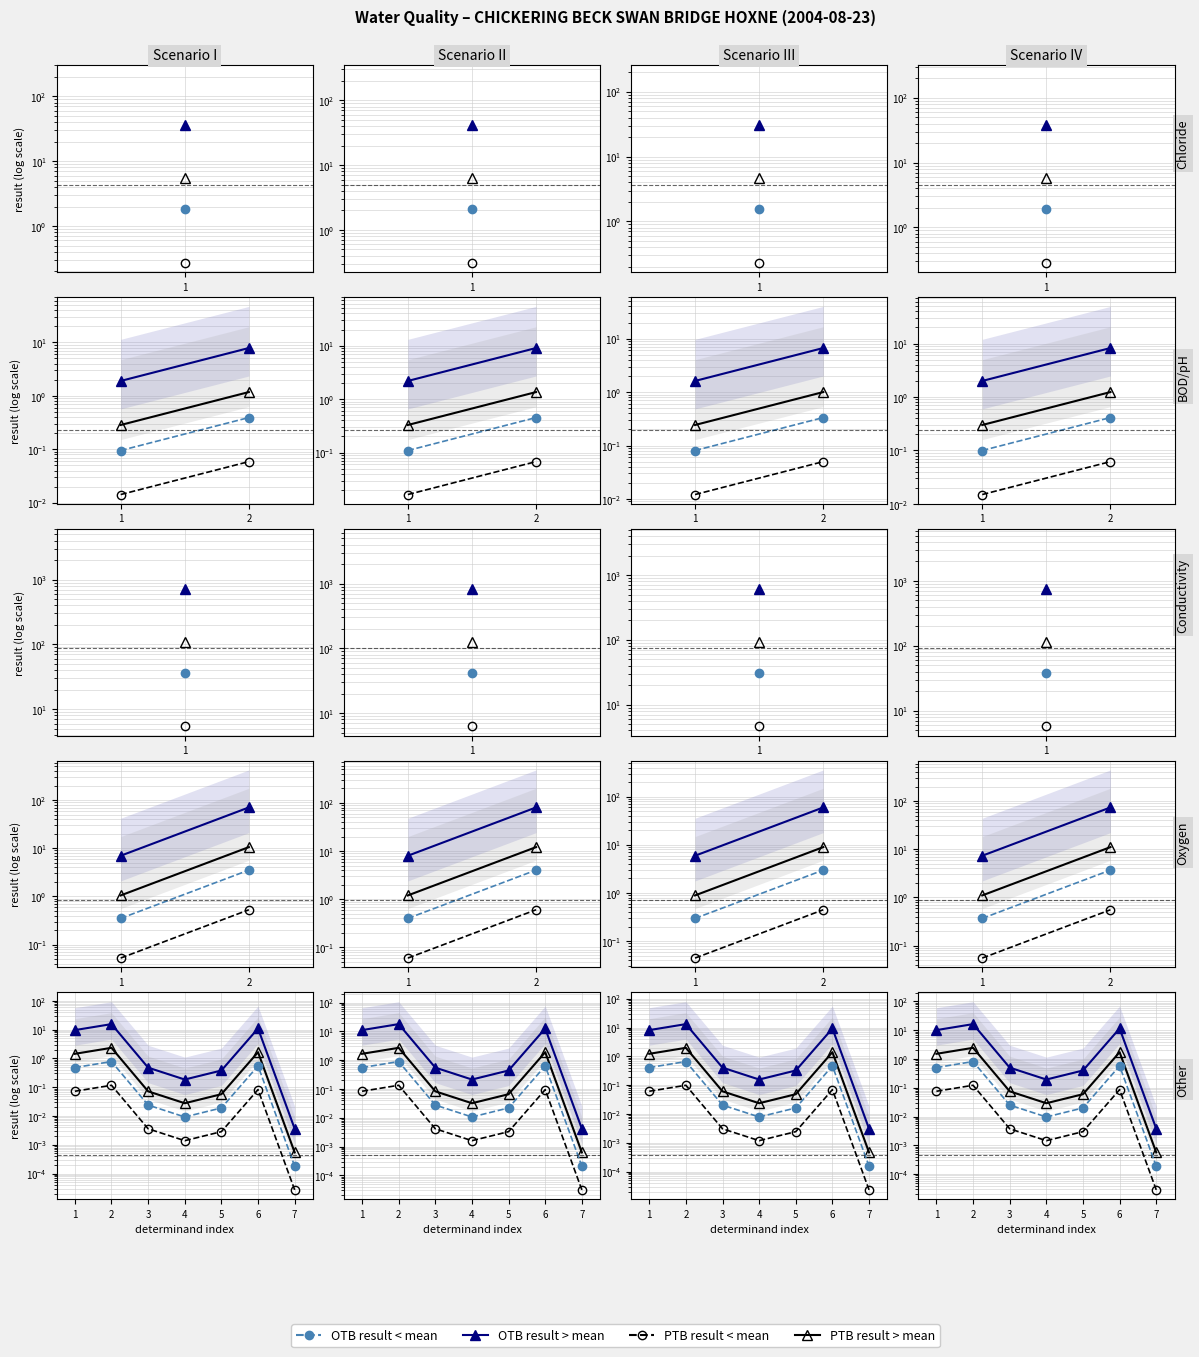

True or false: OTB result < mean and PTB result > mean cross at least once.

False